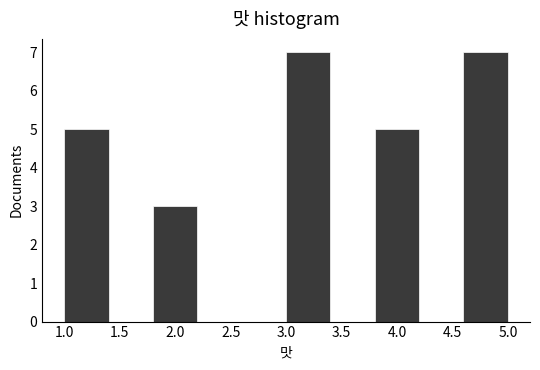

Reading left to right, list every bar in this chart as the range it spans on the x-axis followed by its height. The values are not printed on the chart, so give them approximately, as read against the axis.

1.0 to 1.4: 5
1.4 to 1.8: 0
1.8 to 2.2: 3
2.2 to 2.6: 0
2.6 to 3.0: 0
3.0 to 3.4: 7
3.4 to 3.8: 0
3.8 to 4.2: 5
4.2 to 4.6: 0
4.6 to 5.0: 7